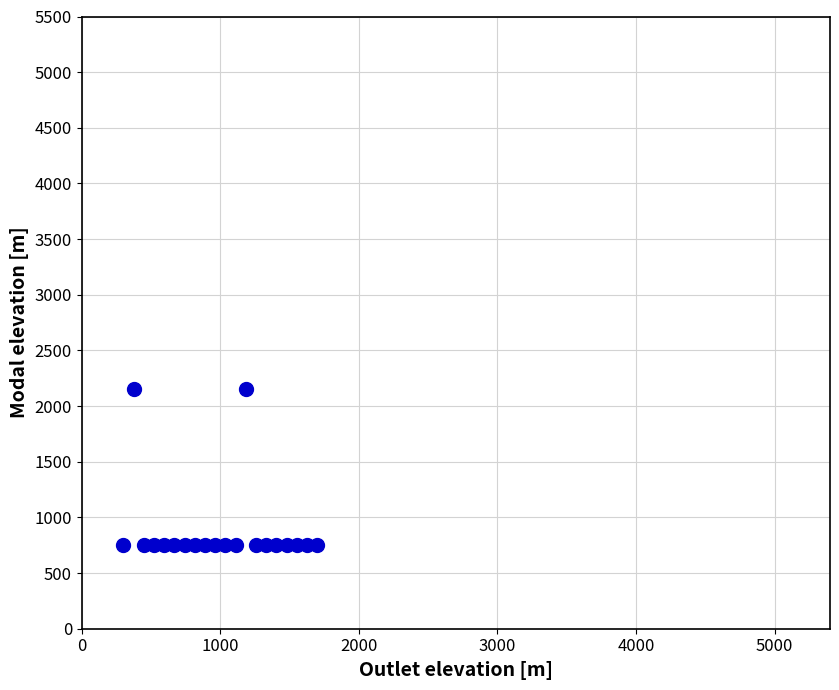

What is the range of X values (max minus min)?

1400.0